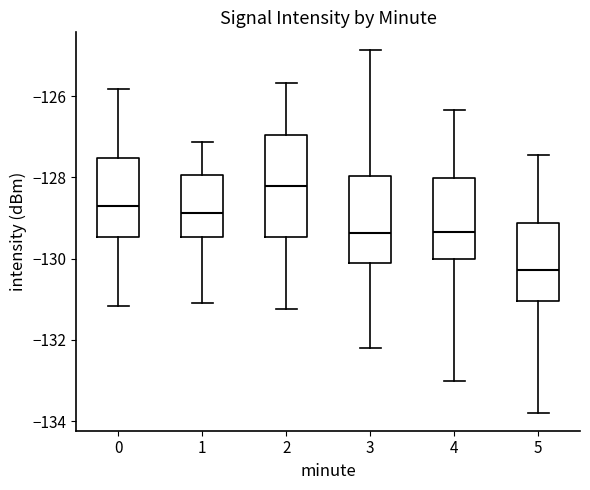

Which box is the tallest, from its lower edge to its upper edge?

2